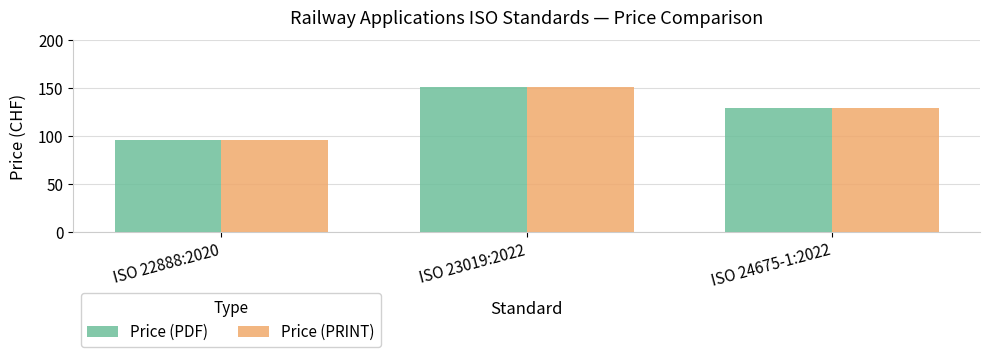

Is it true that Price (PDF) equals 238 at ISO 23019:2022?

False